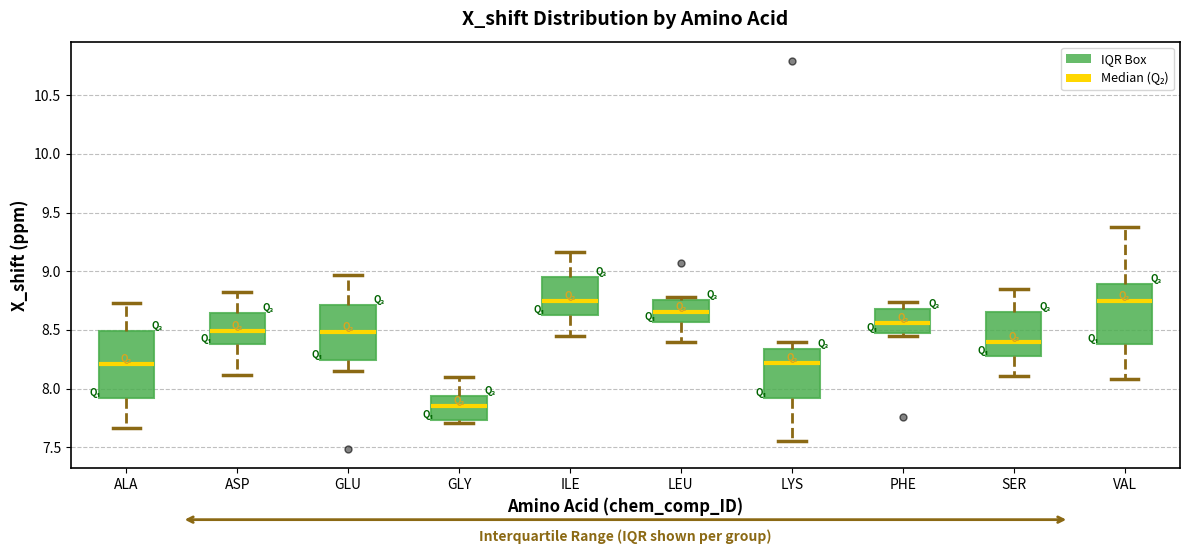

Reading left to right, read every box against the y-axis: the position of its median line, the range the box covers, and the ends of its whiskers. The values are not printed on the chart, so give them approximately, as read against the axis.

ALA: median 8.20, box 7.90 to 8.50, whiskers 7.65 to 8.75
ASP: median 8.50, box 8.40 to 8.65, whiskers 8.10 to 8.85
GLU: median 8.50, box 8.25 to 8.70, whiskers 8.15 to 8.95
GLY: median 7.85, box 7.75 to 7.95, whiskers 7.70 to 8.10
ILE: median 8.75, box 8.65 to 8.95, whiskers 8.45 to 9.15
LEU: median 8.65, box 8.55 to 8.75, whiskers 8.40 to 8.80
LYS: median 8.20, box 7.90 to 8.35, whiskers 7.55 to 8.40
PHE: median 8.55, box 8.50 to 8.70, whiskers 8.45 to 8.75
SER: median 8.40, box 8.30 to 8.65, whiskers 8.10 to 8.85
VAL: median 8.75, box 8.40 to 8.90, whiskers 8.10 to 9.40